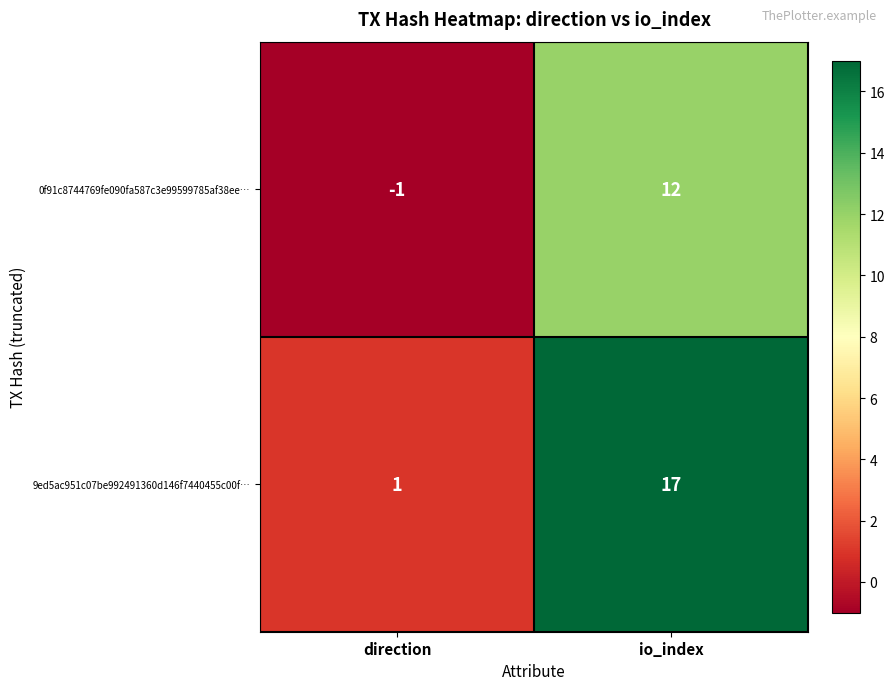

Rank the series by their maximum value, from highest to lowest.

9ed5ac951c07be992491360d146f7440455c00f…, 0f91c8744769fe090fa587c3e99599785af38ee…